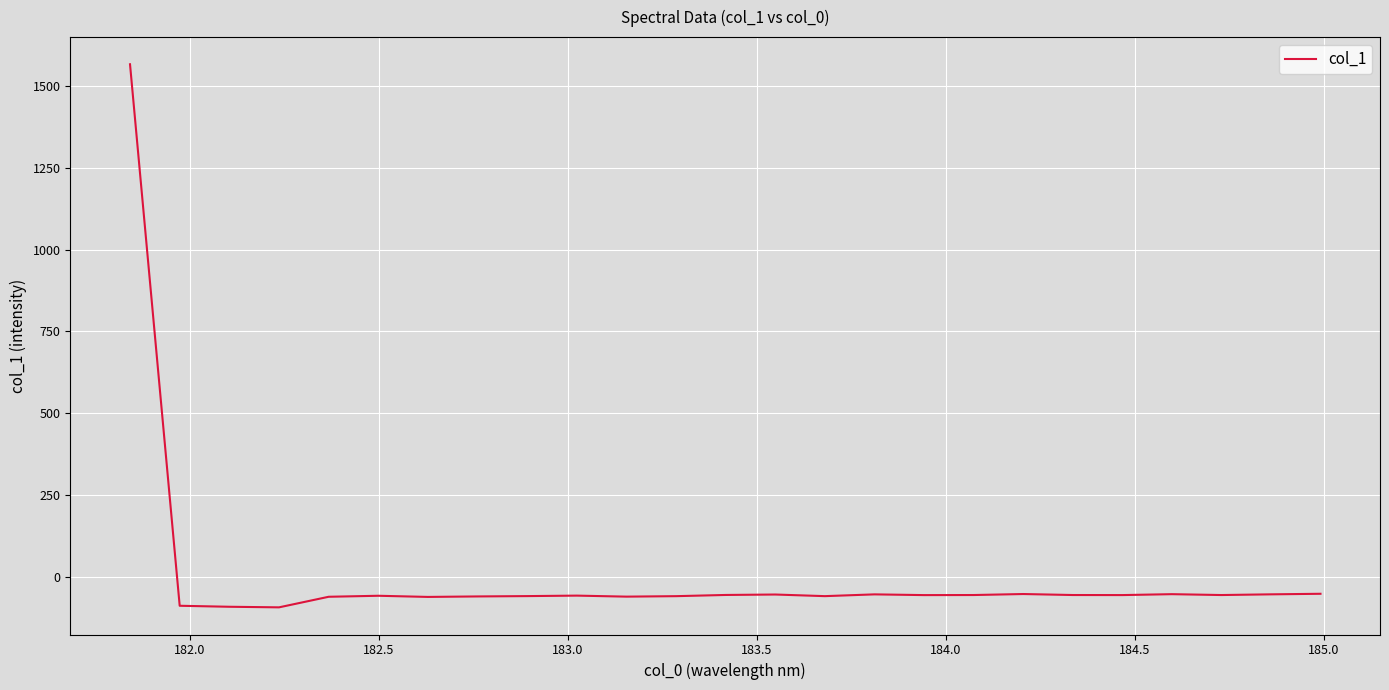

What is the maximum value shown in the chart?

1566.5